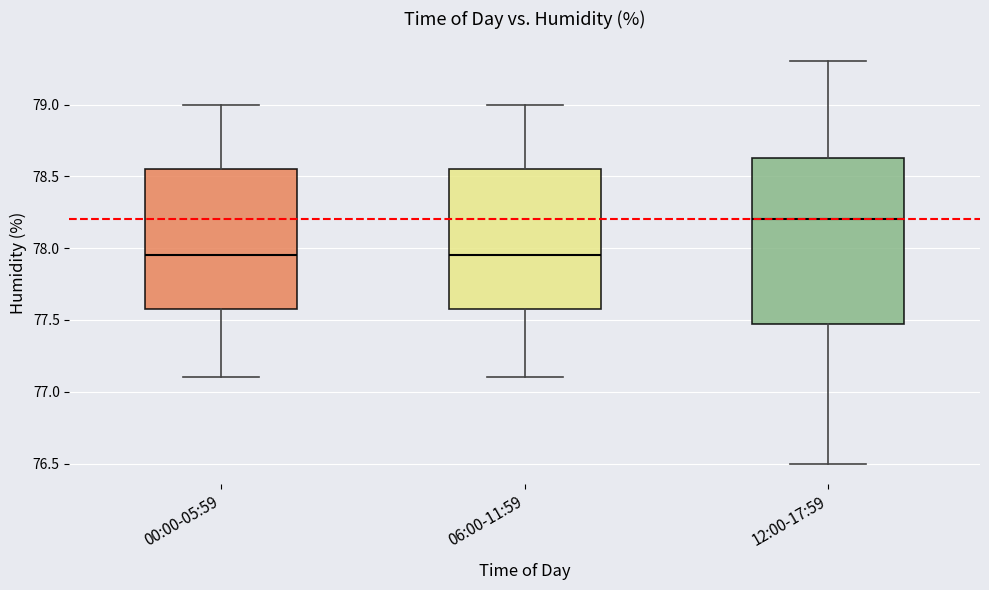

Comparing the boxes themselves (not the whiskers), which one is the tallest?

12:00-17:59